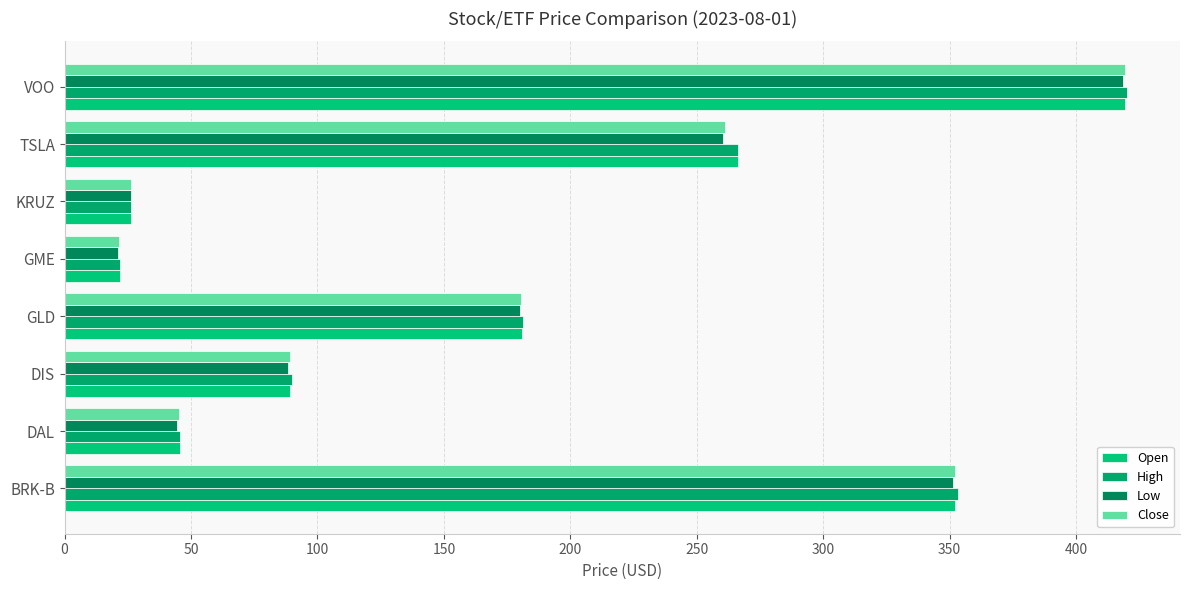

What is the value of the High bar at the 4th from the left?

181.4